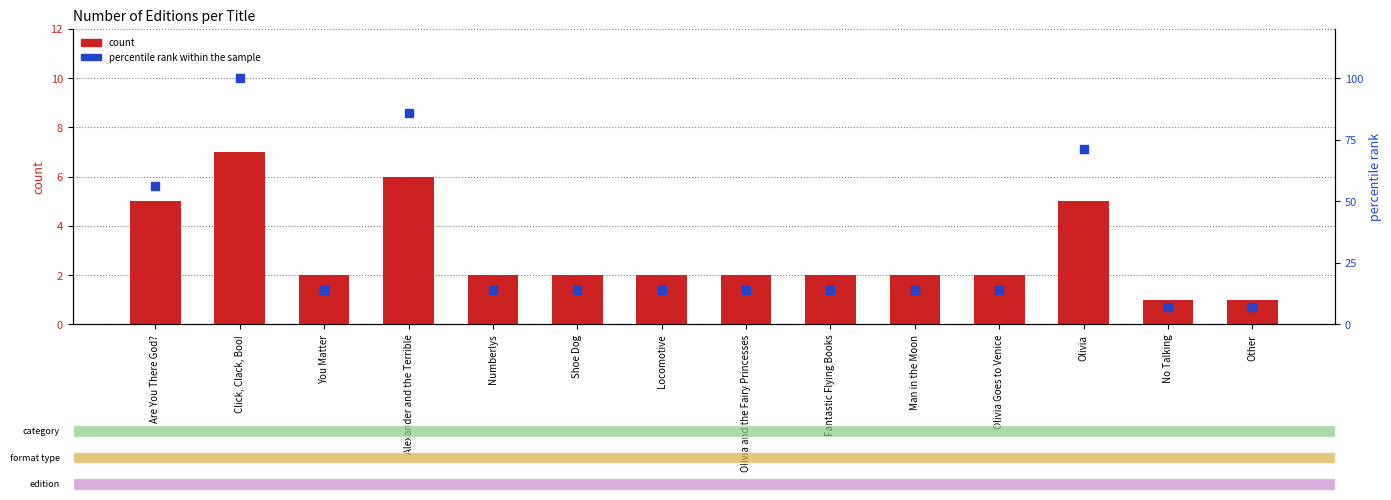

What is the total value across all series at Are You There God??

61